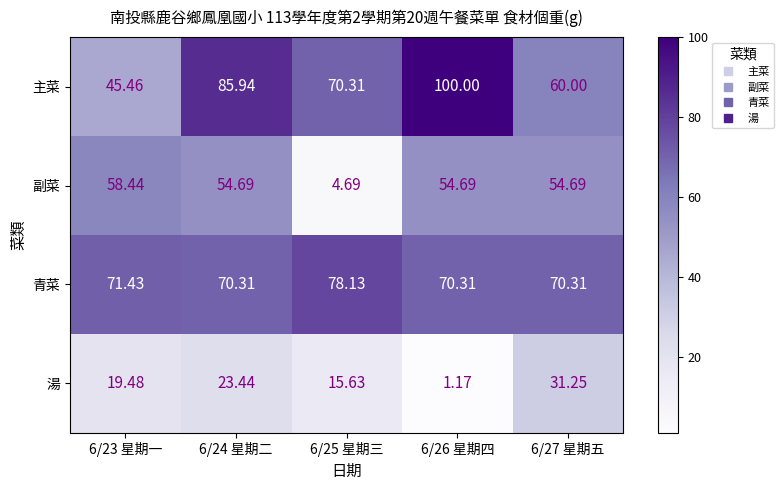

At which category does the chart reach its minimum across all series?

6/26 星期四